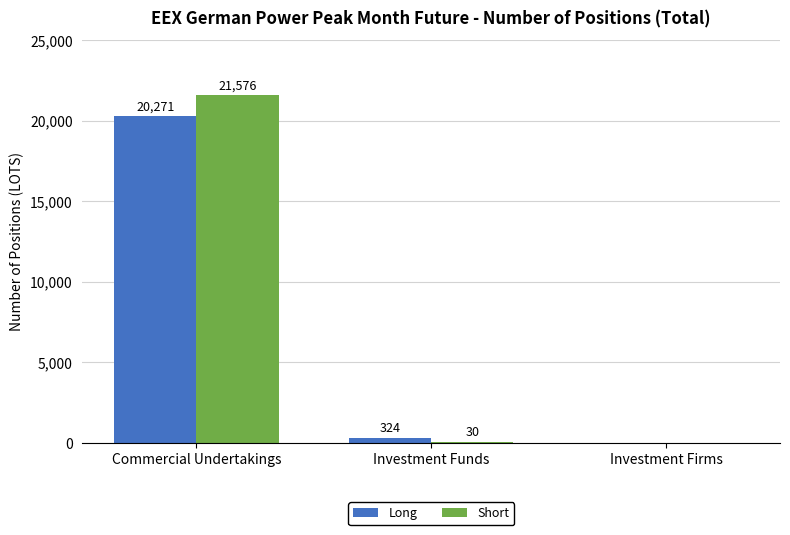

Reading left to right, extract all data points from this chart.

Long: 20271	324	0
Short: 21576	30	0